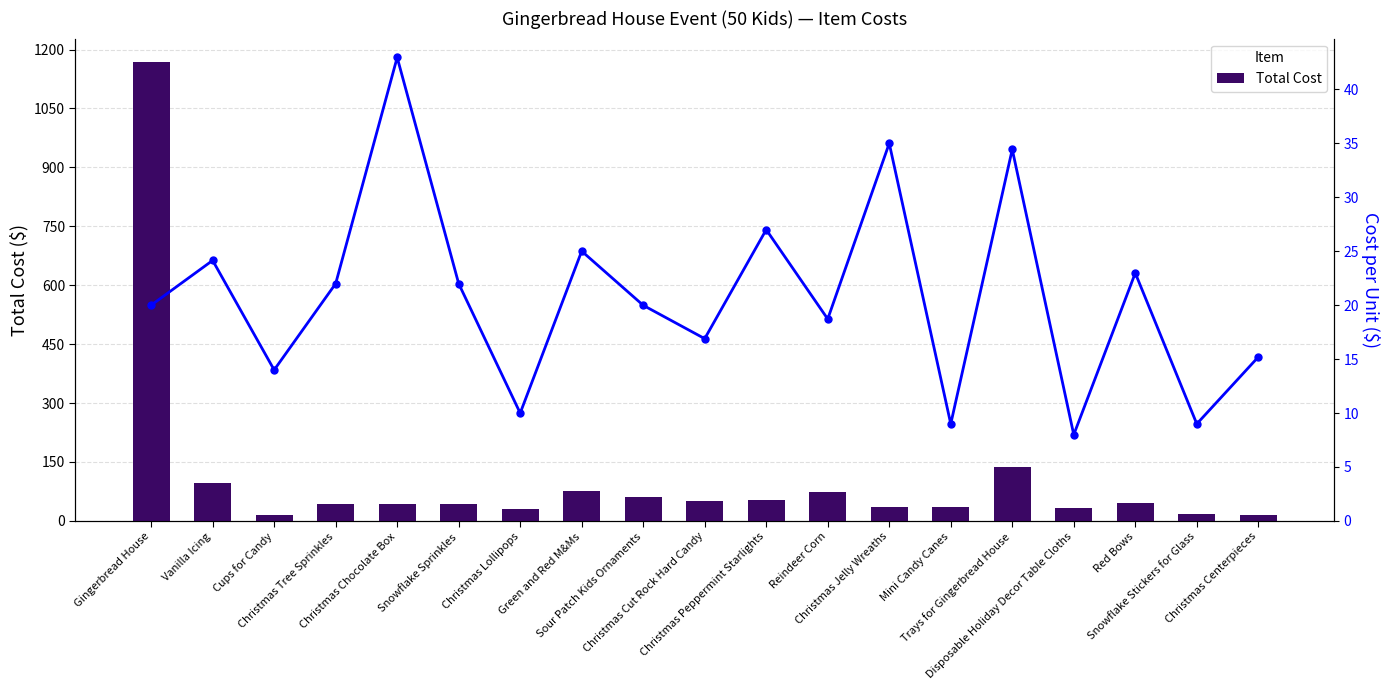

List the series in order of their overall mean, lowest first.

Cost per Unit, Total Cost